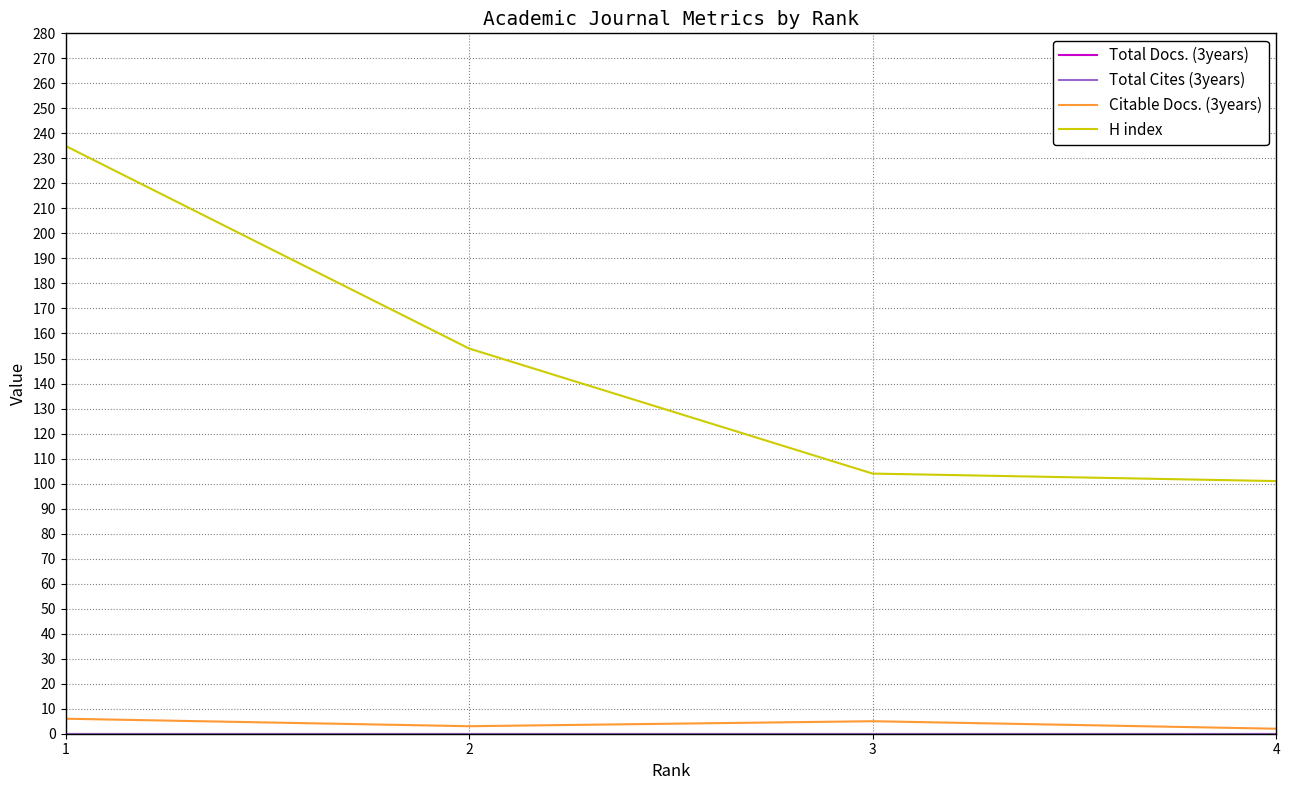

Does the chart have visible grid lines?

Yes